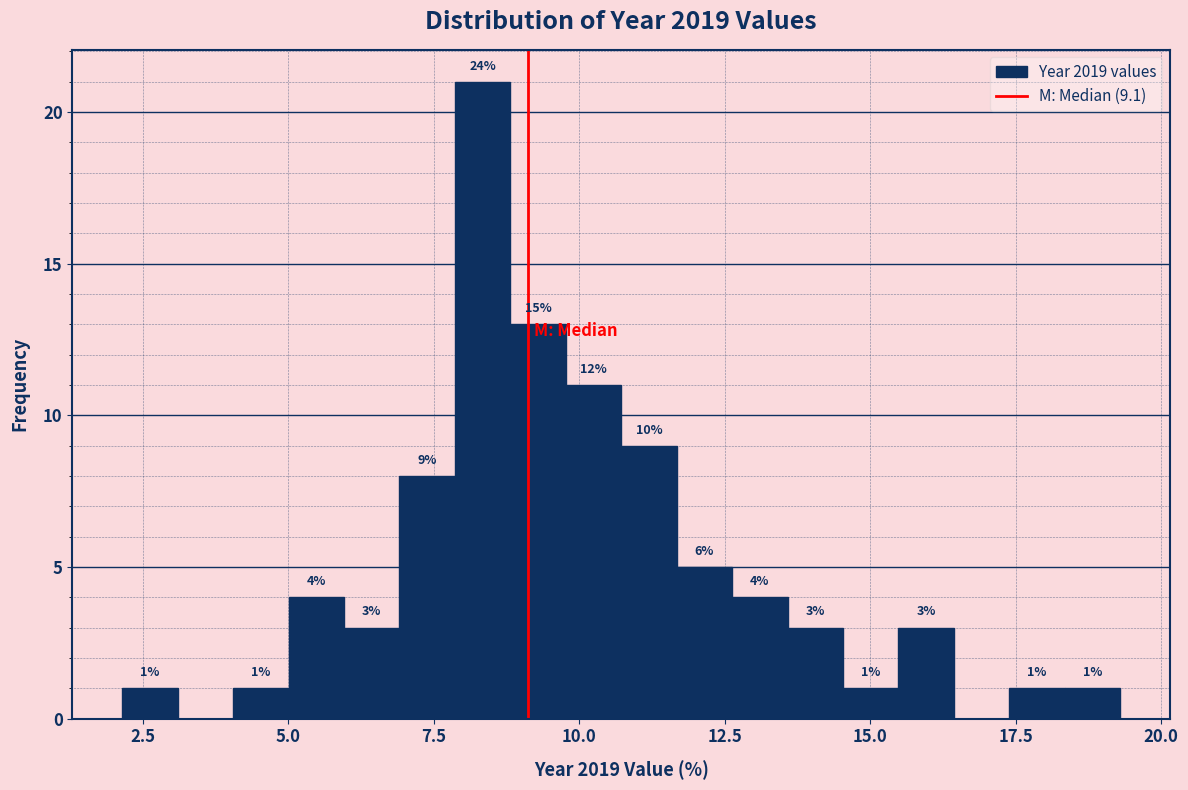

Read against the x-axis, roughly where is the centre of the tallest bar?

8.5